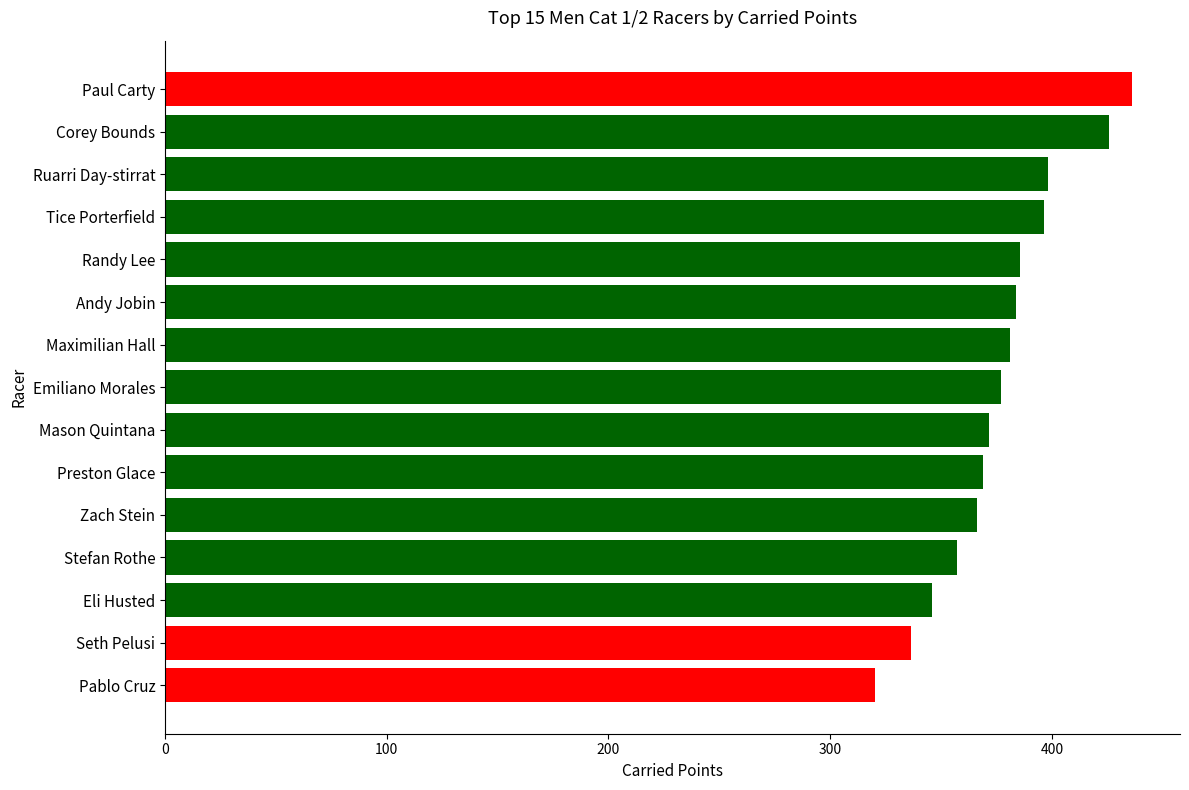

How many bars are there in total?

15